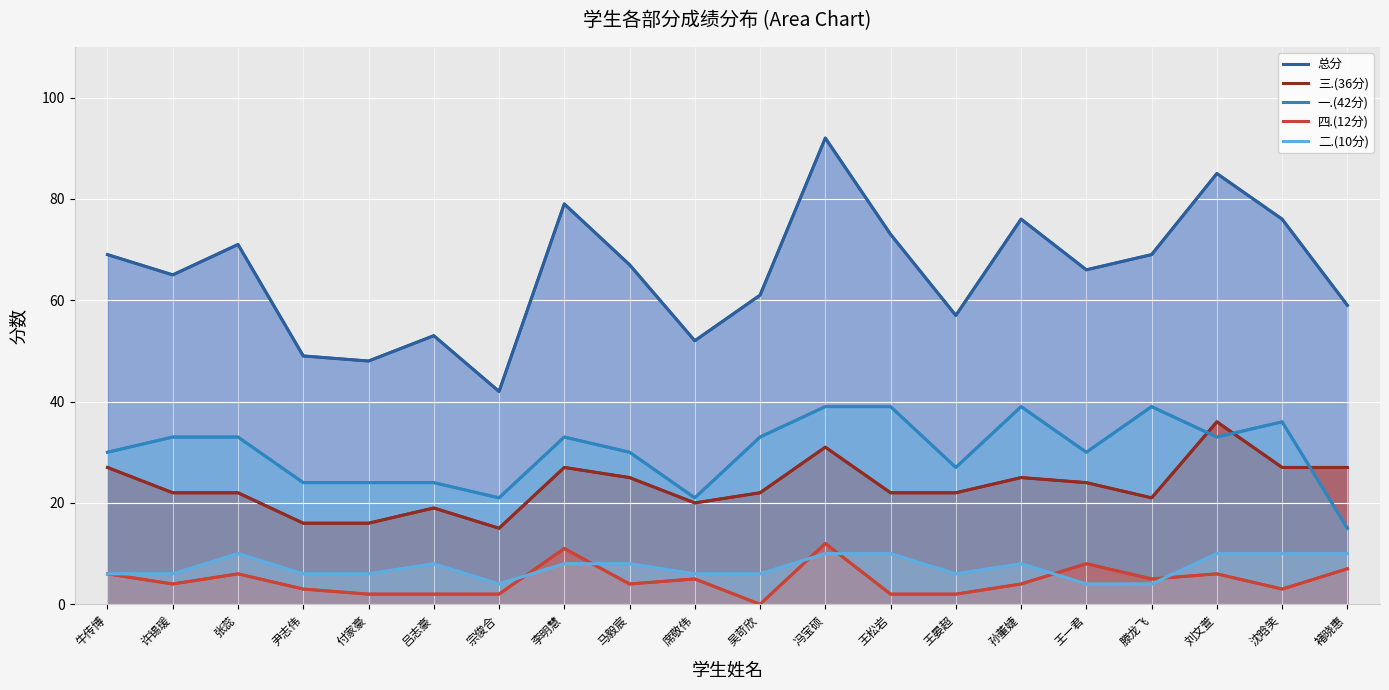

In 三.(36分), how many points are higher than both neighbors (excluding endpoints)?

5